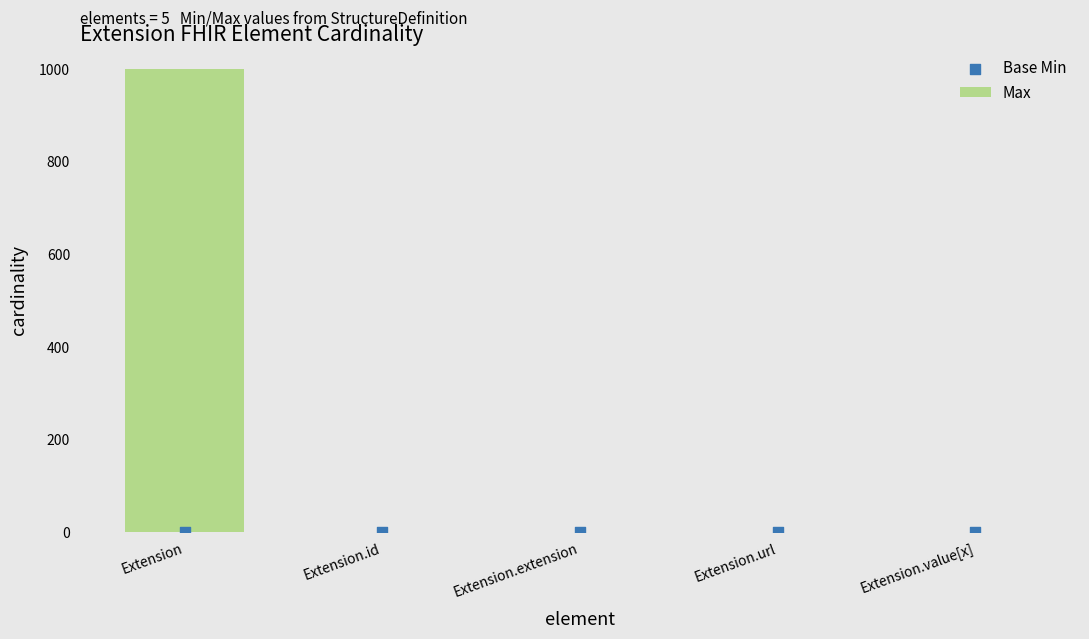

Which series has the largest Y range (max minus min)?

Max